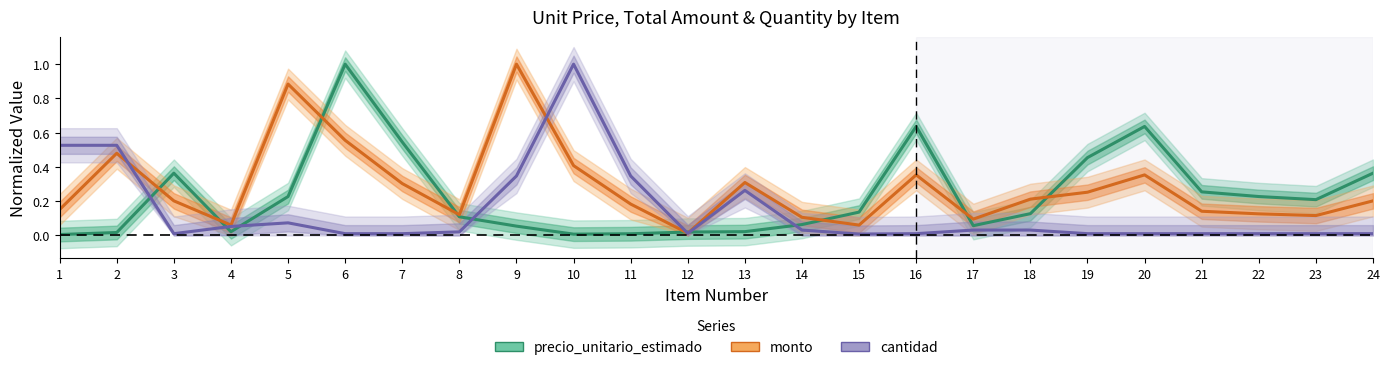

Does the chart display data point markers on the line(s)?

No